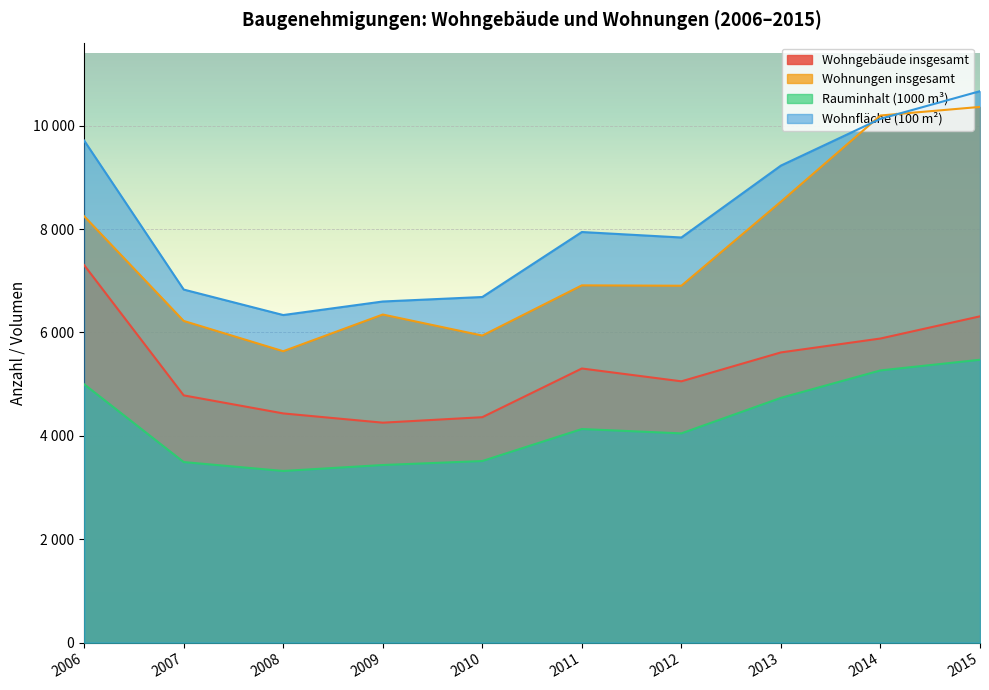

What is the value of the Wohnfläche (100 m²) point at the 5th from the left?

6686